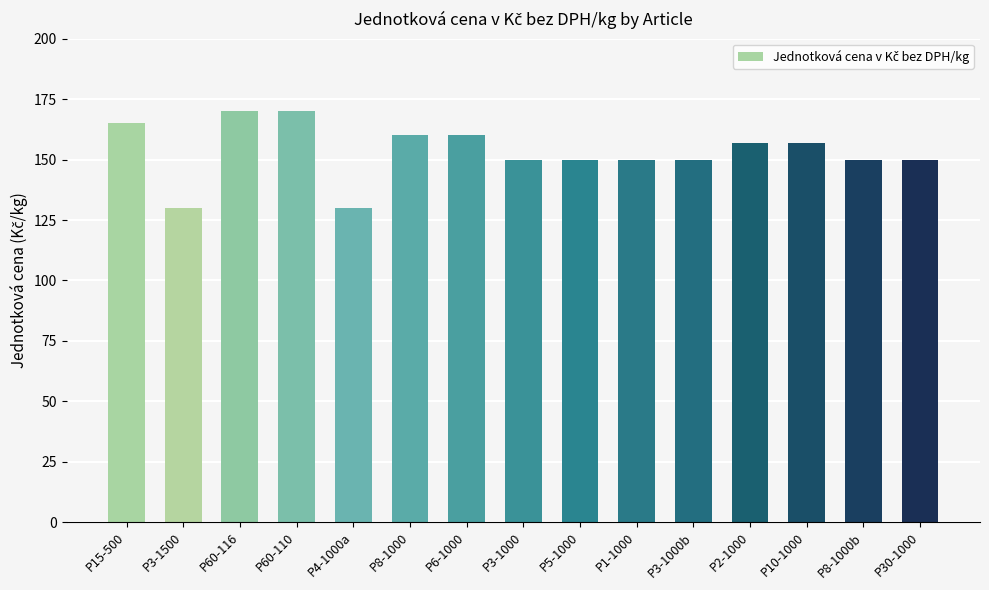

What is the change in value from P2-1000 to P30-1000?

-7